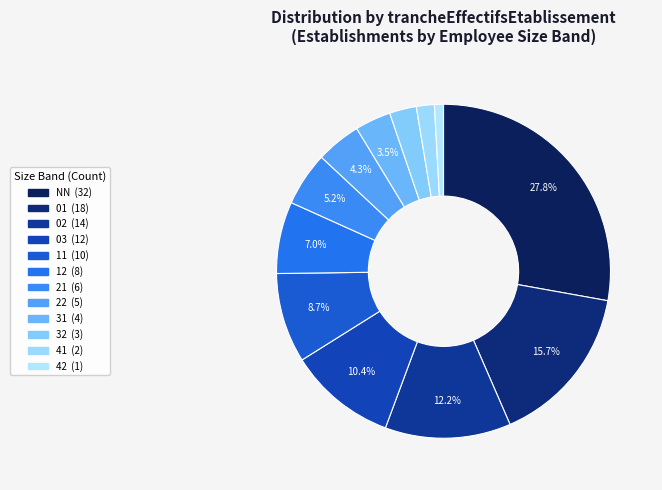

To the nearest percent, what is the difference between the largest and smallest slice percentages?

27%